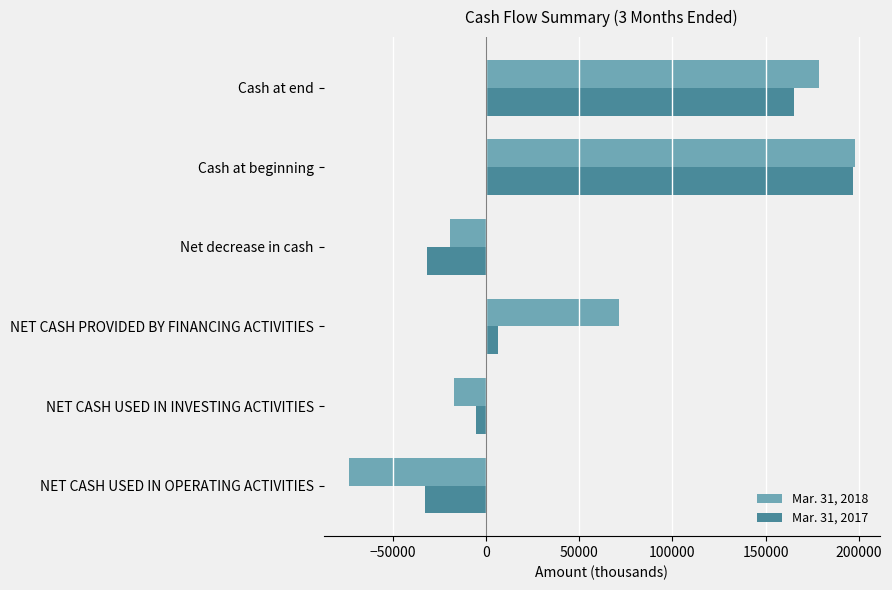

What is the sum of all Mar. 31, 2017 values?

298318